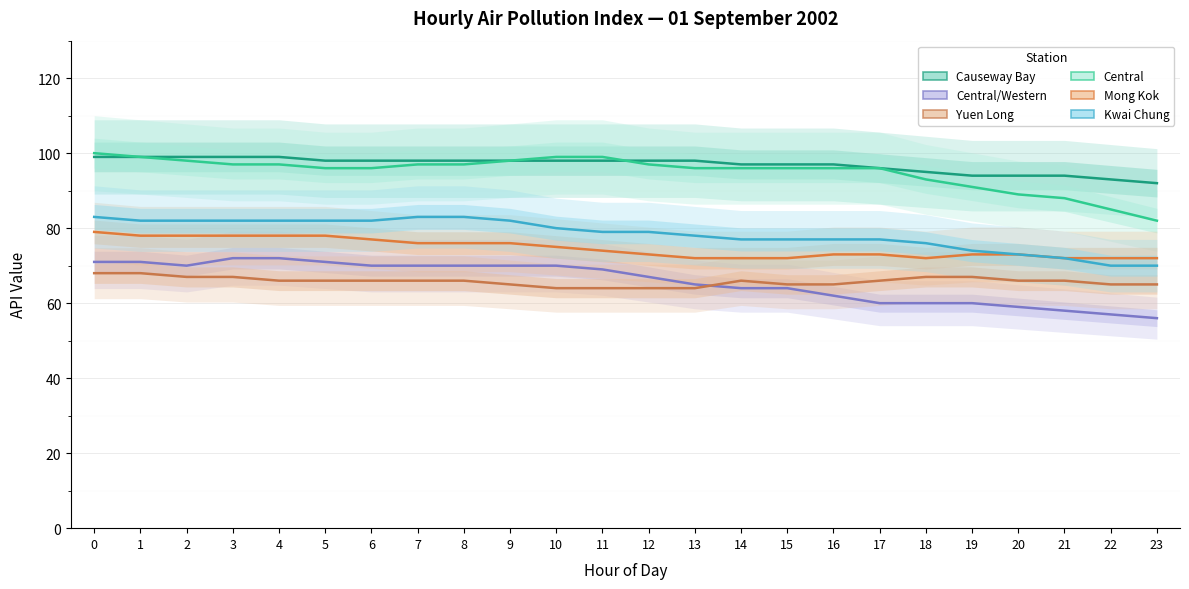

What is the value of the Kwai Chung point at the 6th from the left?

82